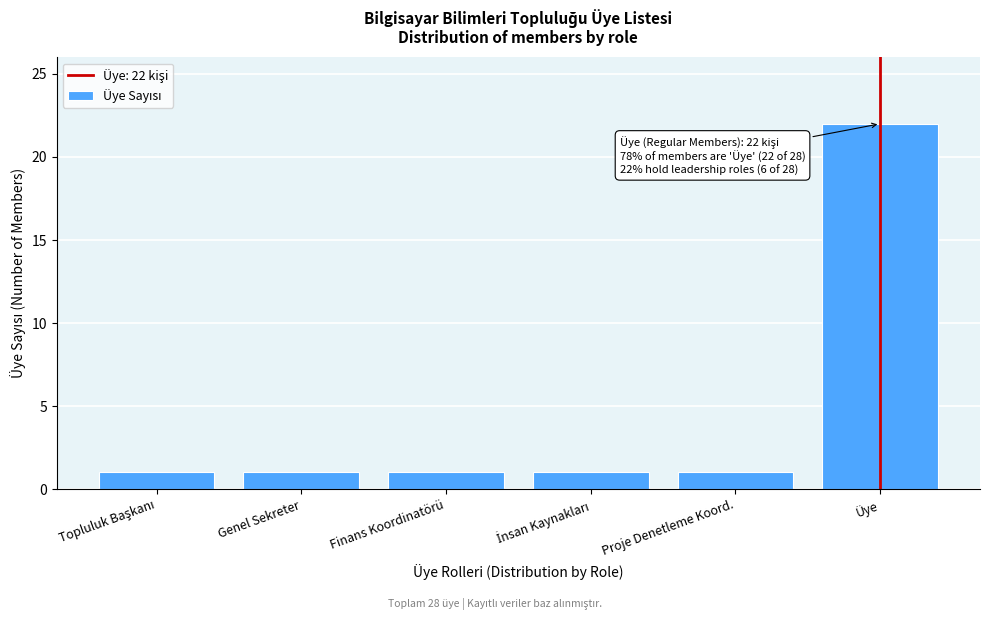

The value at Üye is 7. True or false?

False